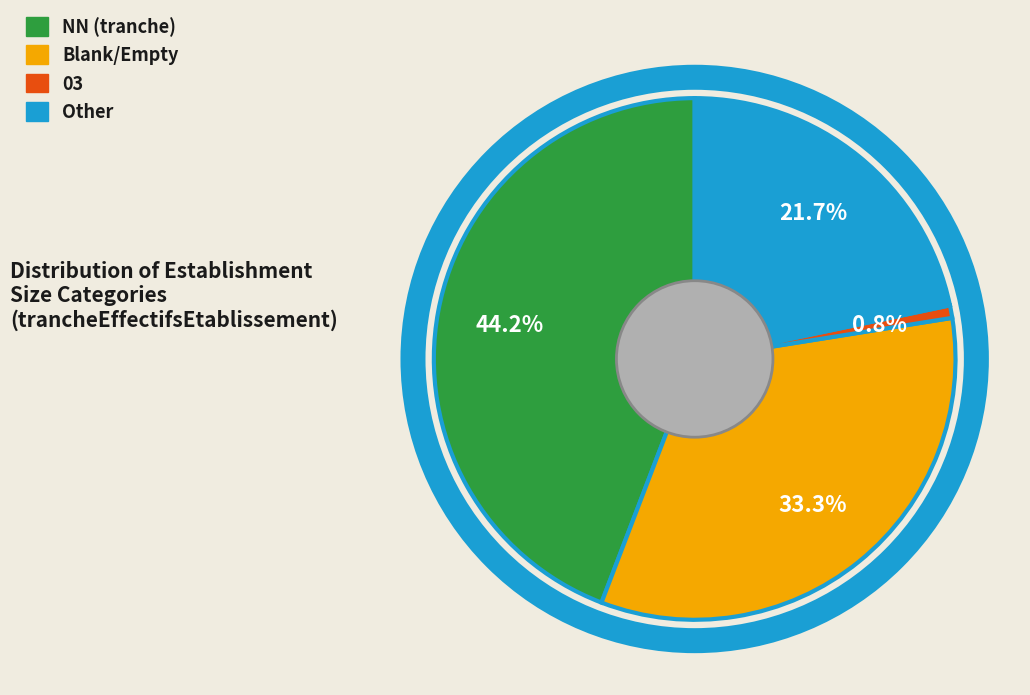

Does any single category account for the majority?

No